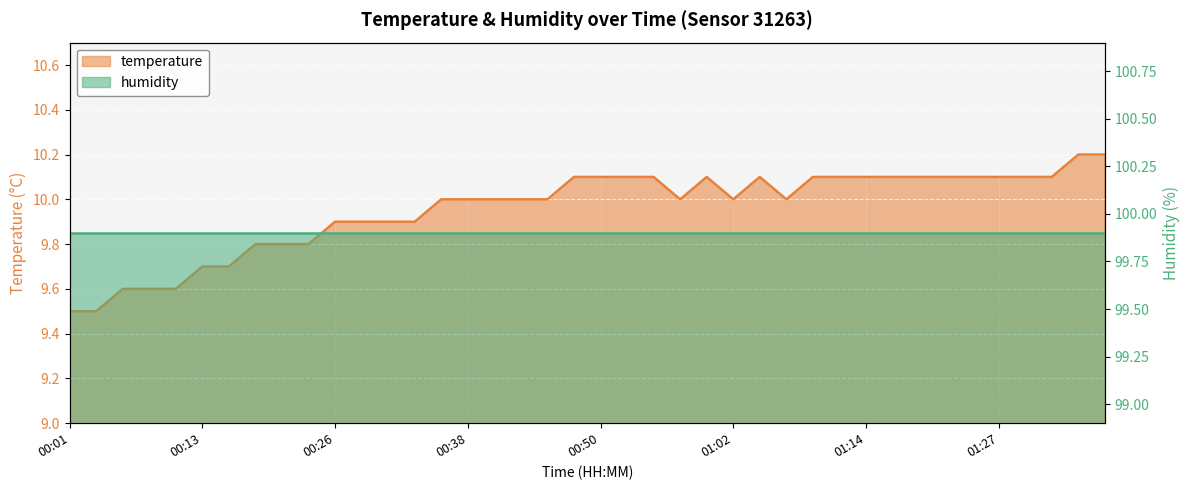

Where does the data first go above 10?

00:47